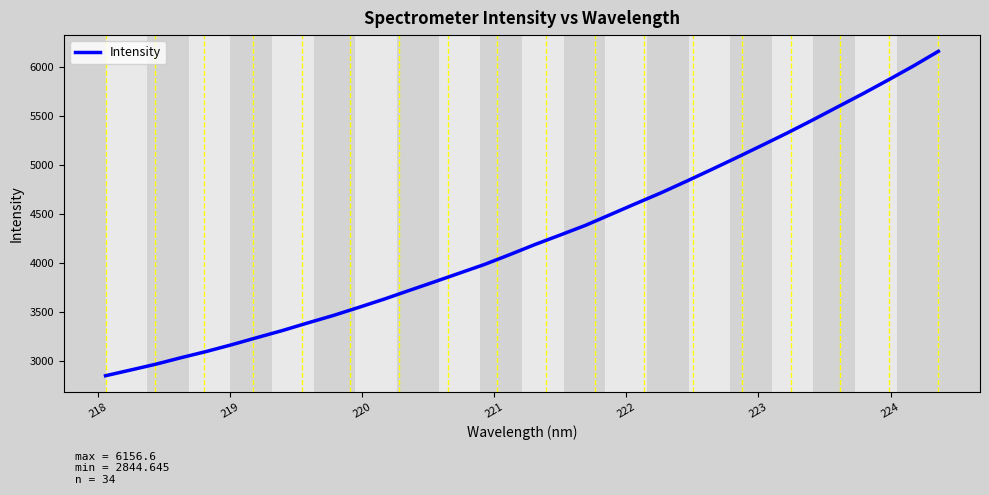

What is the difference between the maximum and minimum values?

3312.0